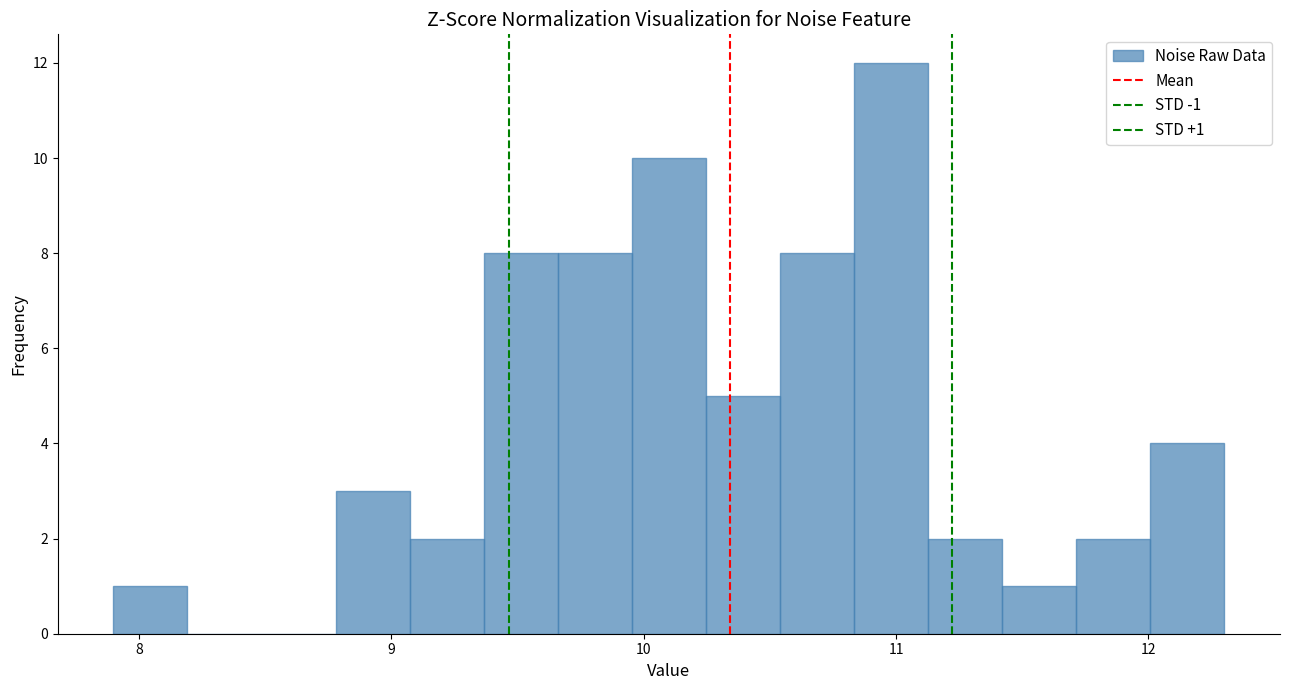

Around what value on the x-axis is the tallest bar? Give the approximate position of its centre, as read against the axis.

11.0